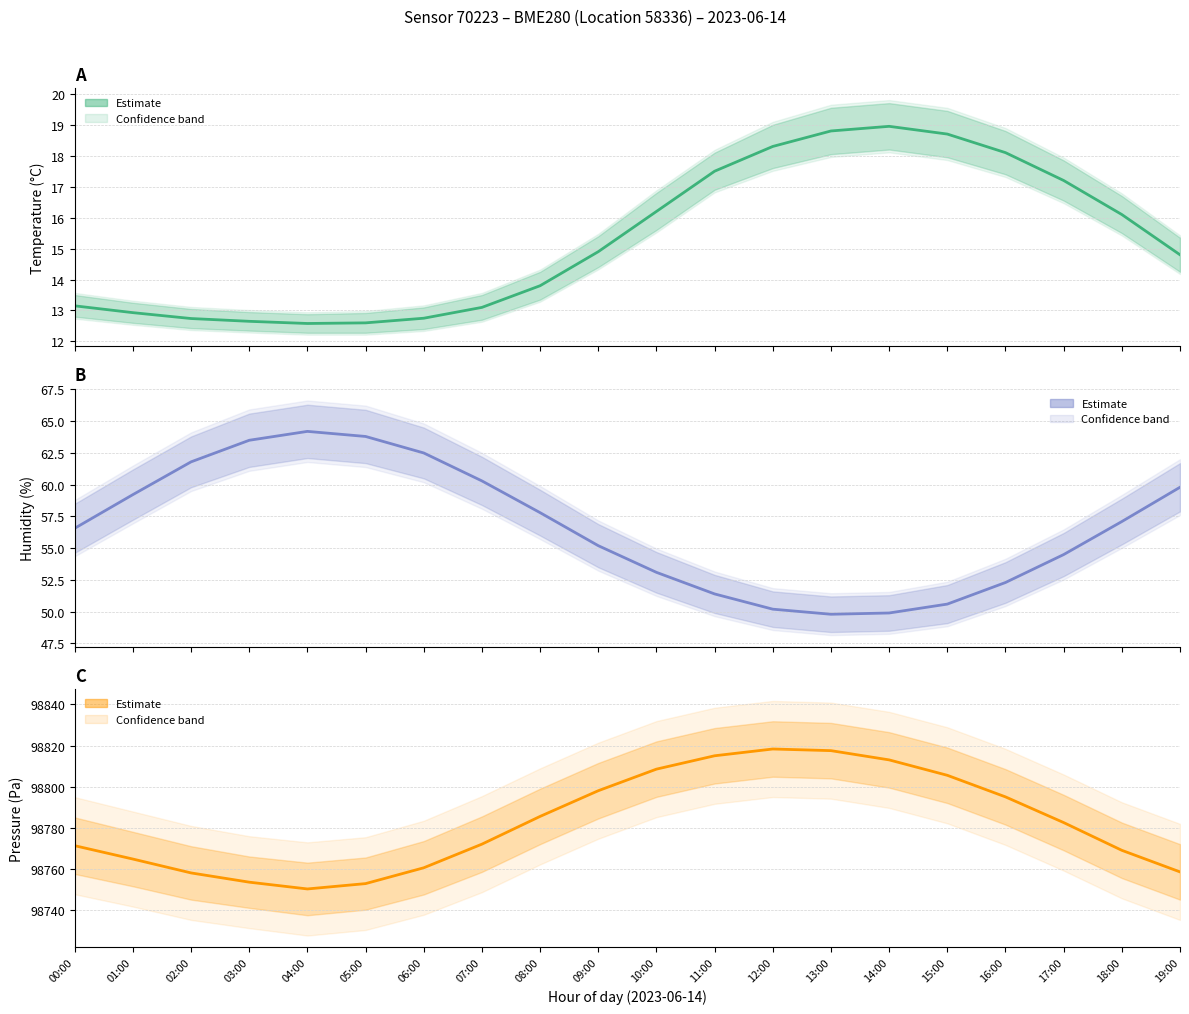

How many data points in temperature are above 14?

11